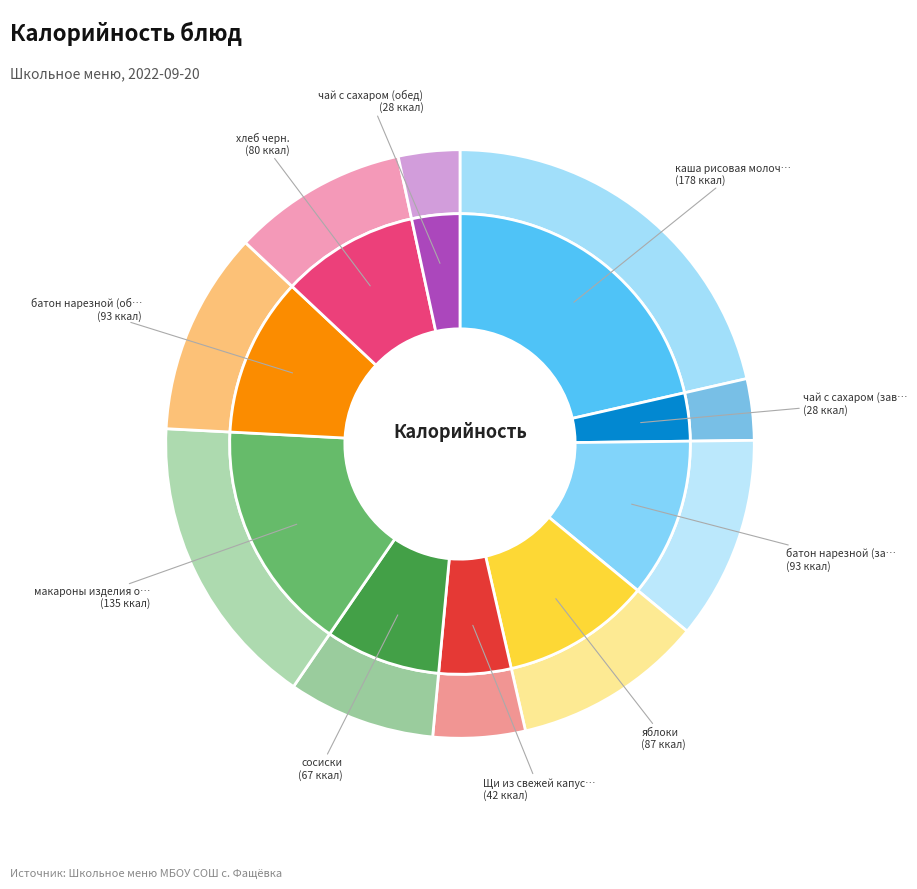

To the nearest percent, what is the difference between the largest and smallest slice percentages?

18%